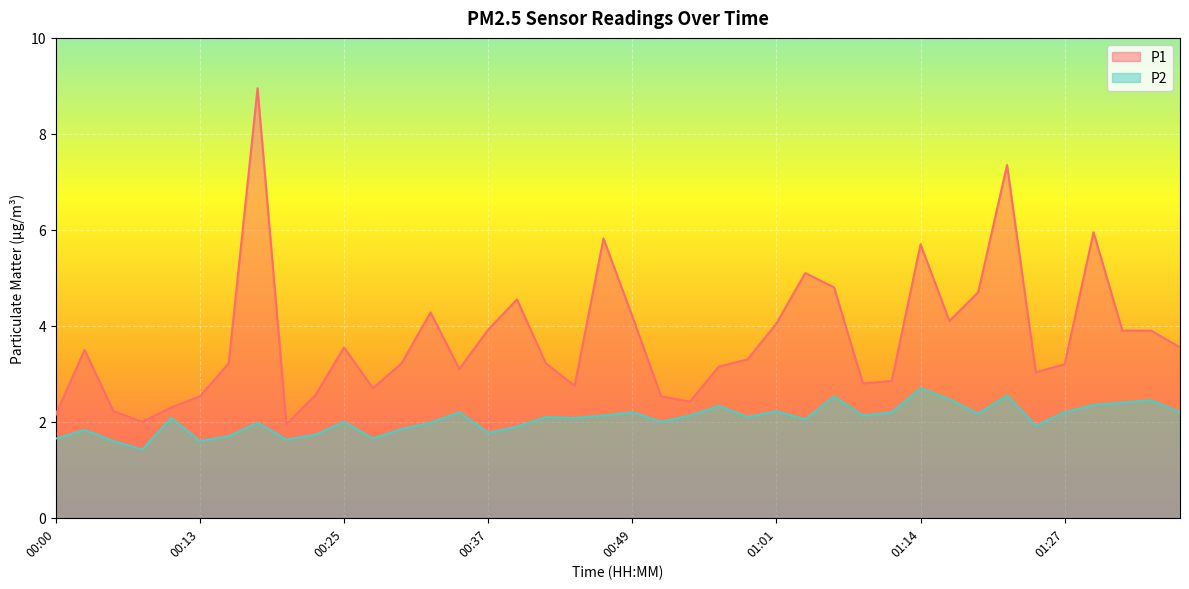

At which label is P2 closest to 2?

00:25